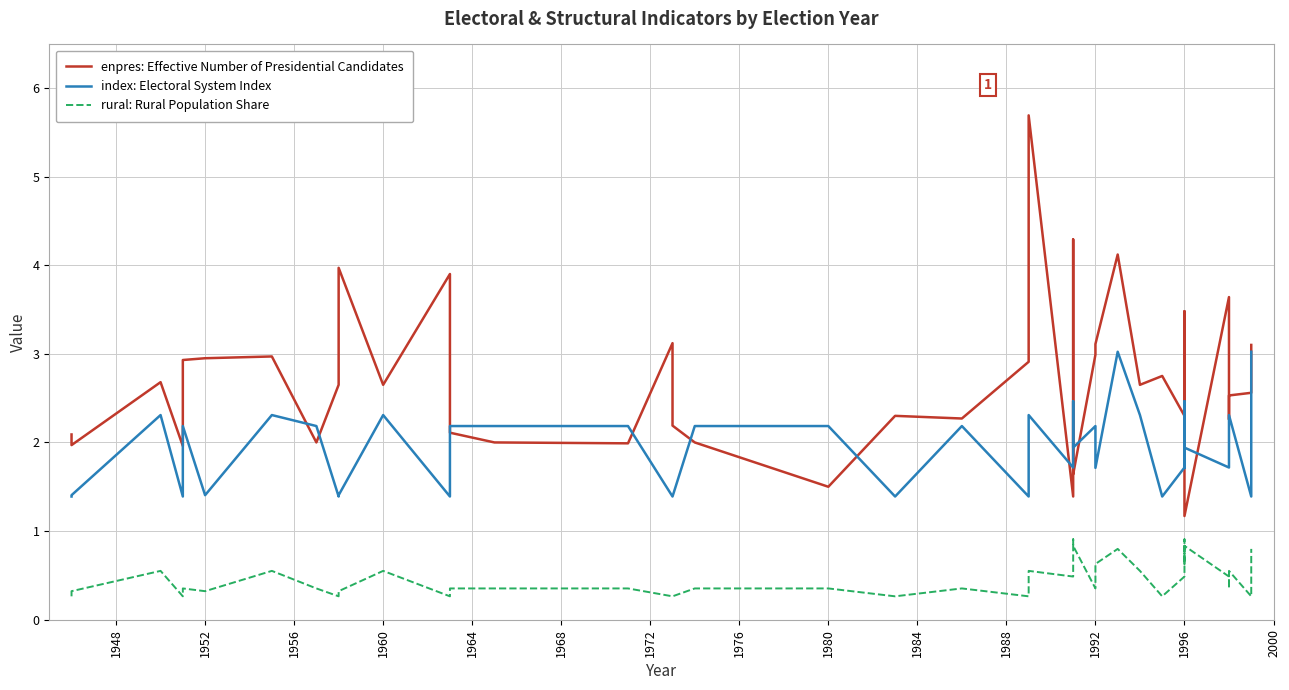

Which series has the widest spread of values?

enpres: Effective Number of Presidential Candidates